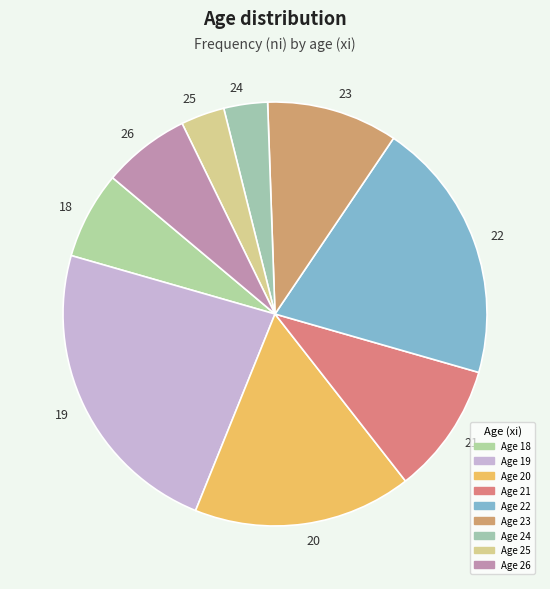

Does 23 account for over 50% of the chart?

No